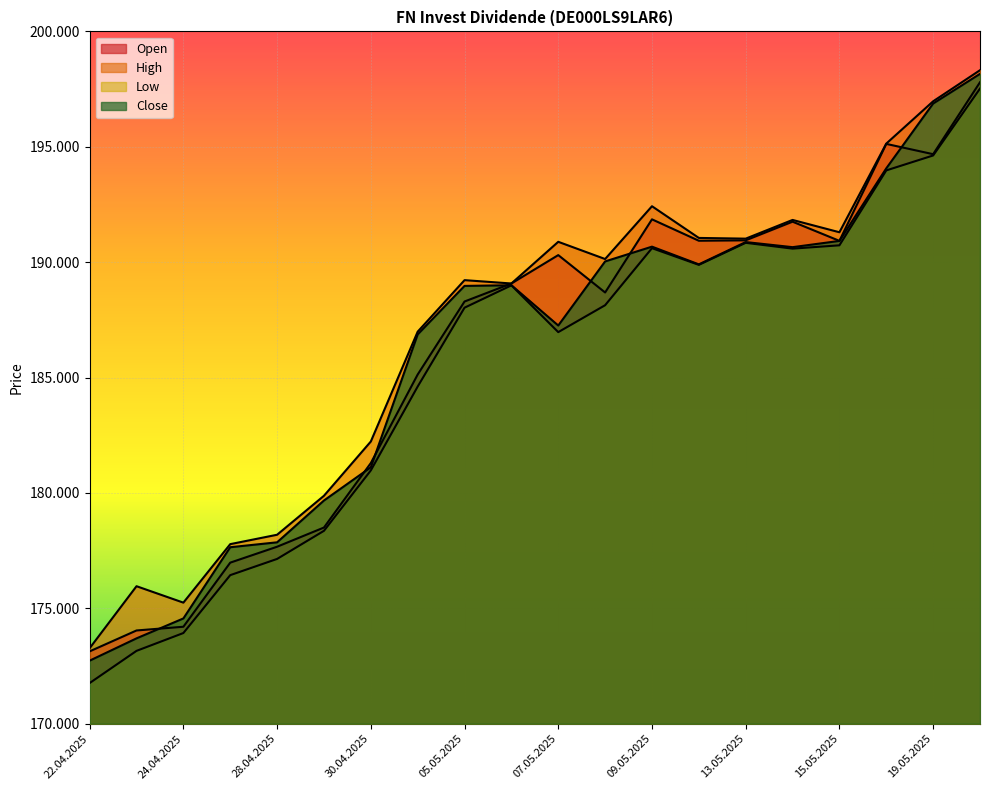

Rank the series at 20.05.2025 from highest to lowest value.

High, Close, Open, Low